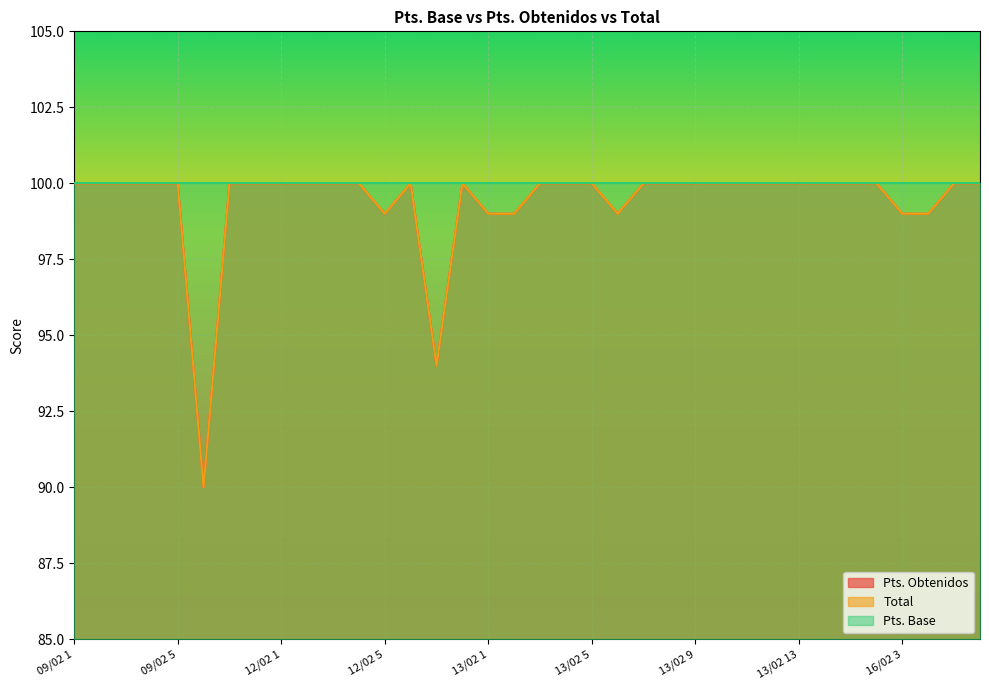

What value does the Total series have at 09/02 1, to the nearest 10?

100